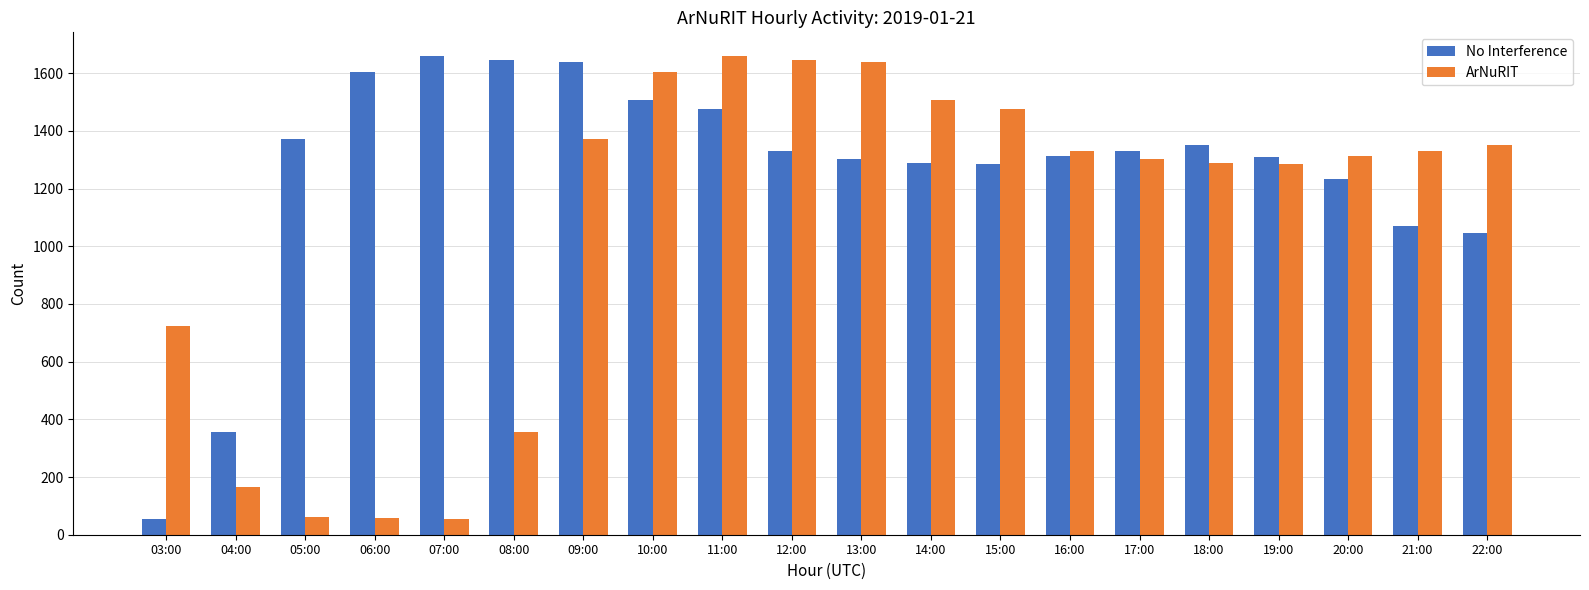

Rank the series at 06:00 from lowest to highest value.

ArNuRIT, No Interference